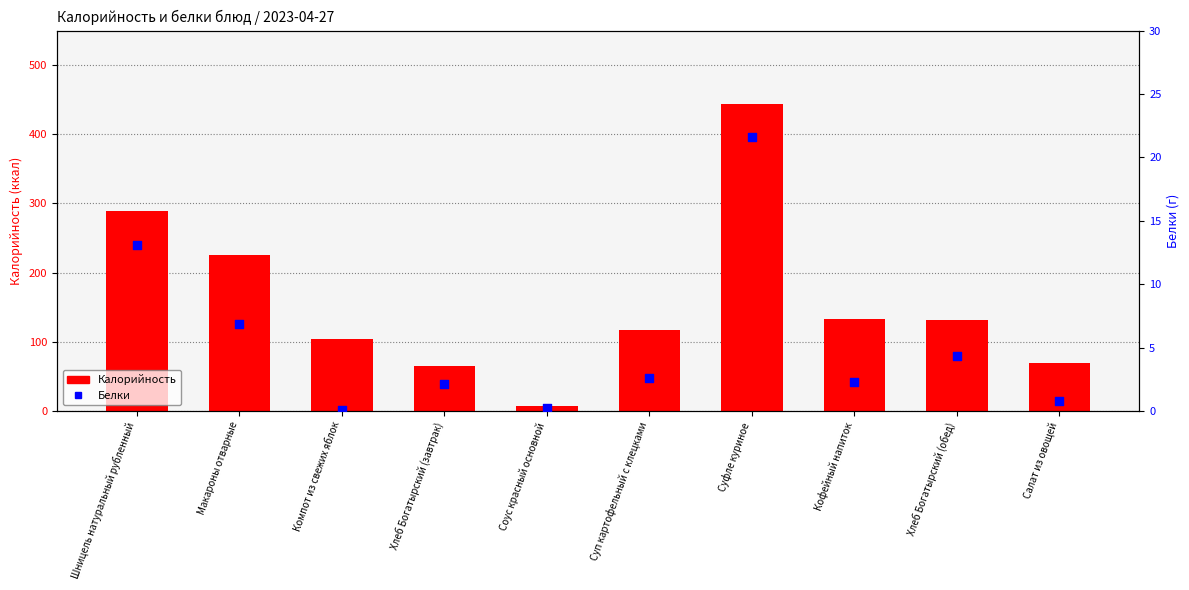

What is the total value across all series at Хлеб Богатырский (обед)?

135.8